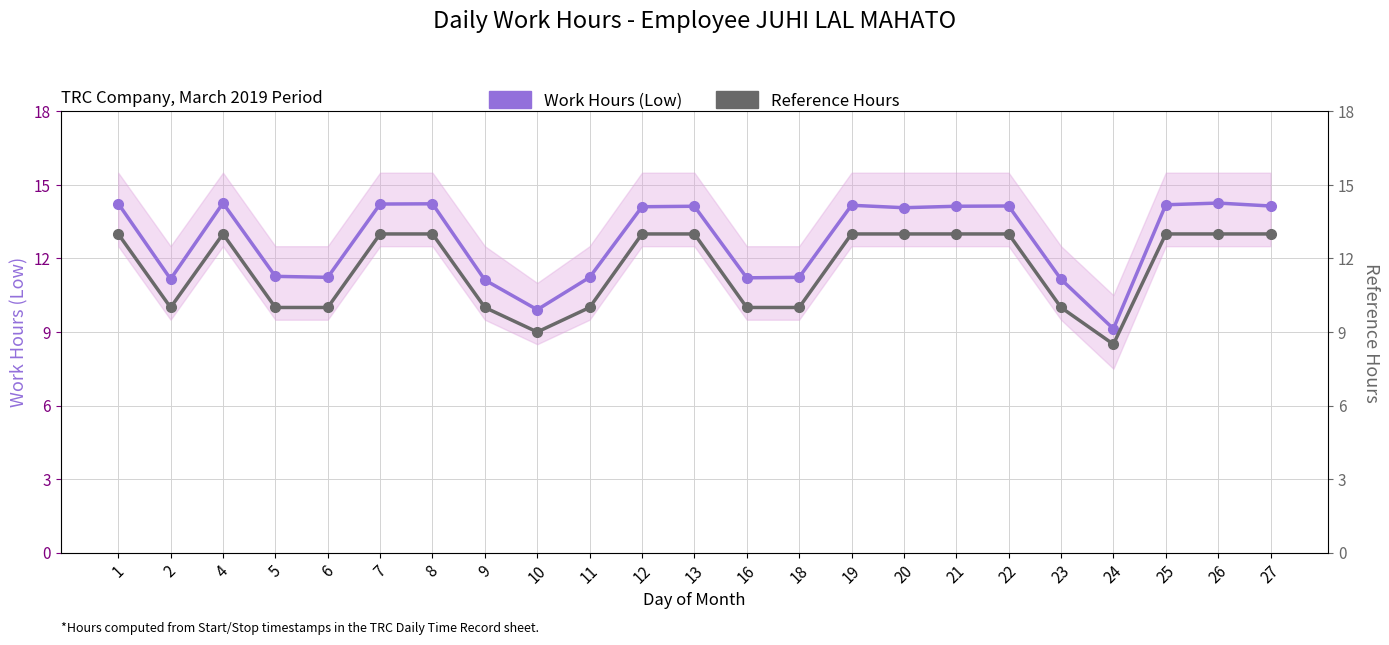

Reading left to right, list all the values displayed in this chart.

Work Hours (Low): 14.2	11.2	14.3	11.3	11.2	14.2	14.2	11.1	9.9	11.2	14.1	14.1	11.2	11.2	14.2	14.1	14.1	14.1	11.2	9.1	14.2	14.3	14.1
Reference Hours: 13.0	10.0	13.0	10.0	10.0	13.0	13.0	10.0	9.0	10.0	13.0	13.0	10.0	10.0	13.0	13.0	13.0	13.0	10.0	8.5	13.0	13.0	13.0